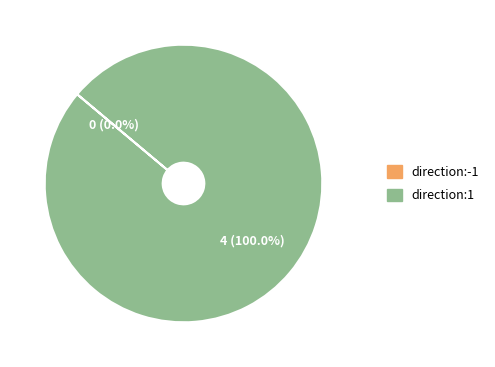

Is there any slice that represents more than half of the pie?

Yes